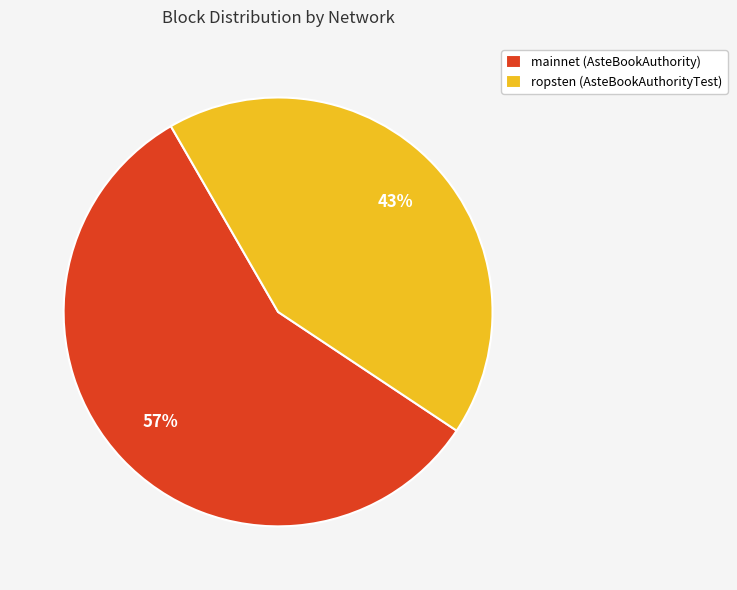

To the nearest percent, what portion does mainnet (AsteBookAuthority) represent?

57%